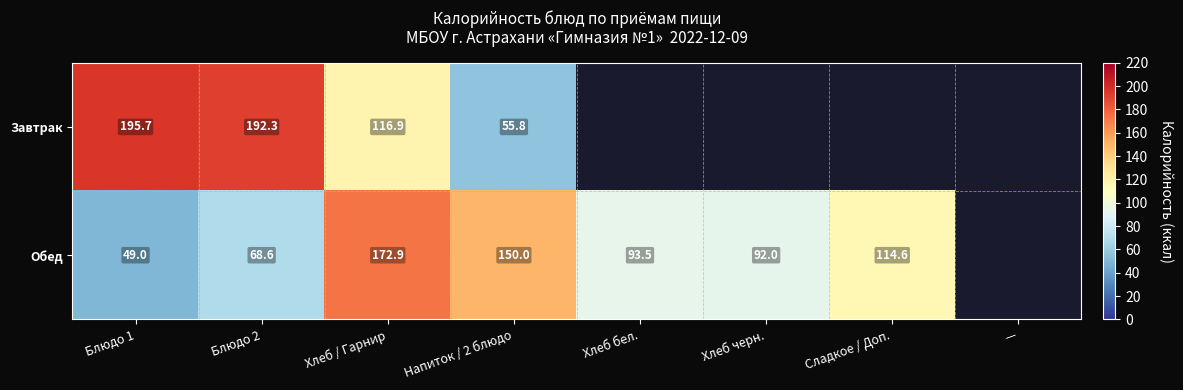

Which series changed the most between Блюдо 1 and Хлеб / Гарнир?

Обед